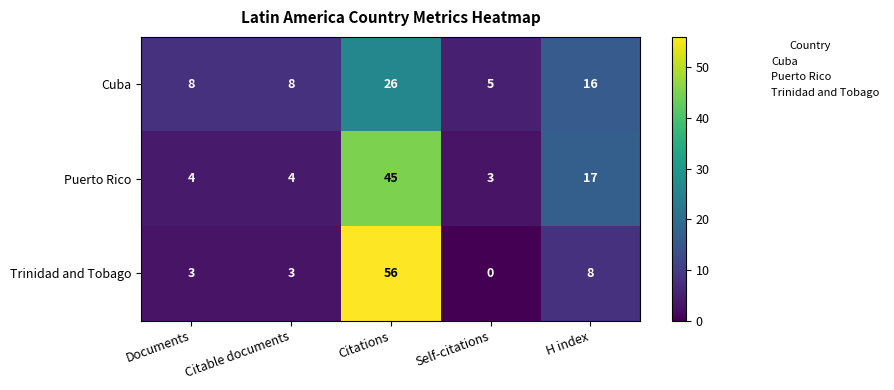

How many data points in Trinidad and Tobago are less than 3?

1